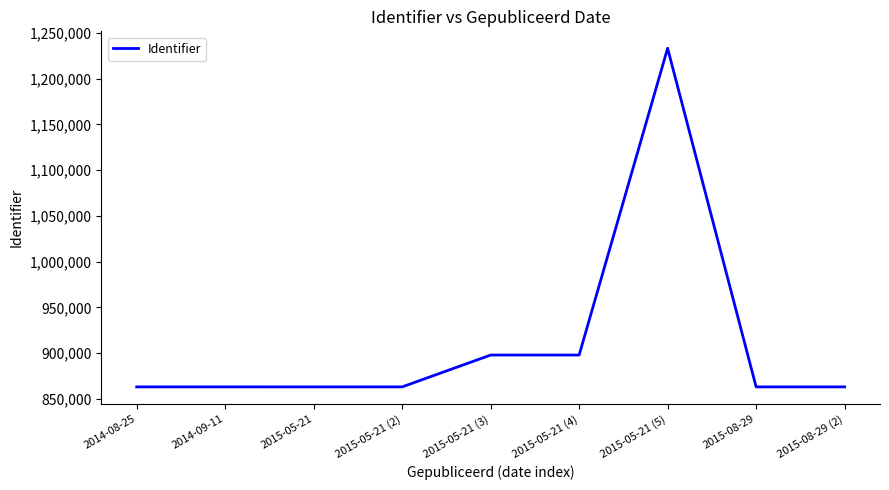

Which category has the highest value across all series?

2015-05-21 (5)